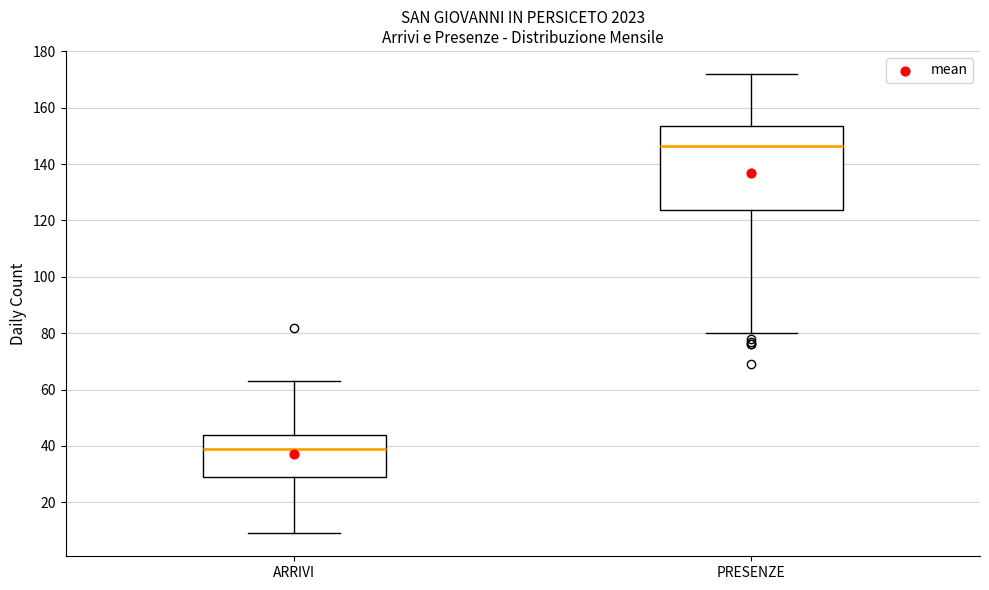

Comparing the boxes themselves (not the whiskers), which one is the tallest?

PRESENZE